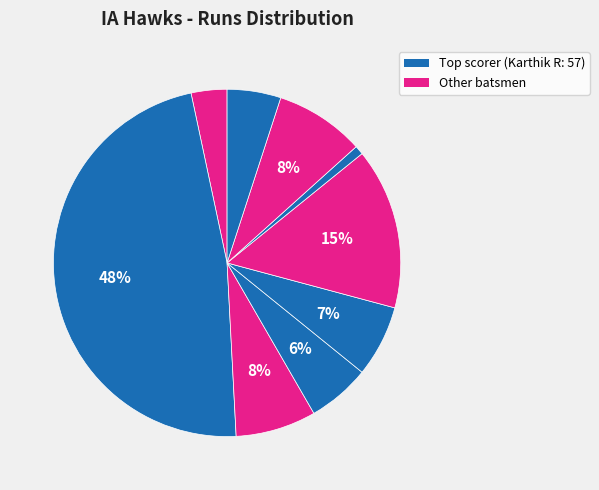

Count the number of slices in the pie.

9